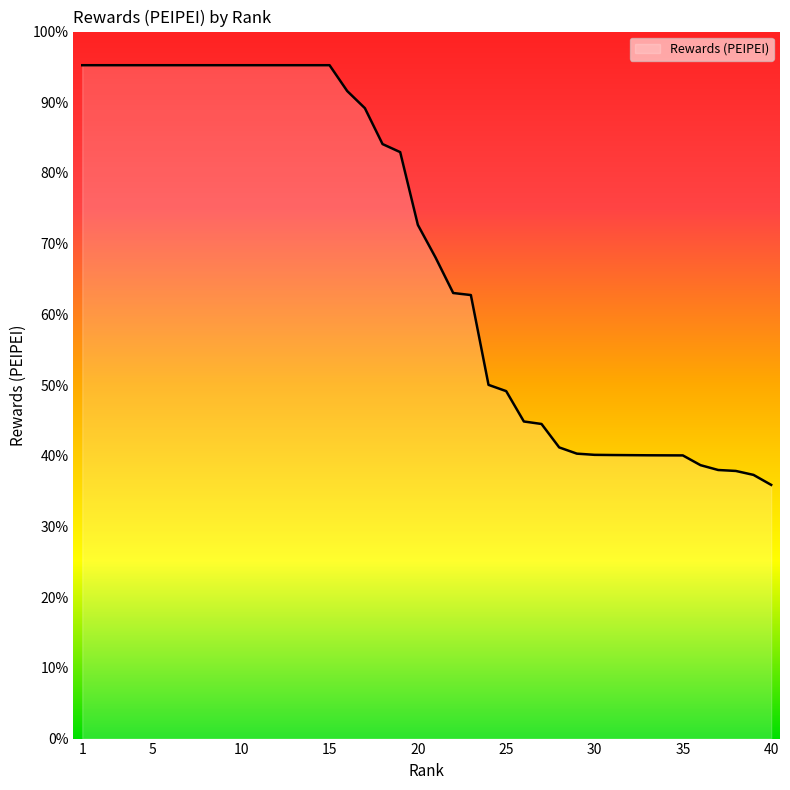

Is this an area chart (filled region under the line)?

Yes